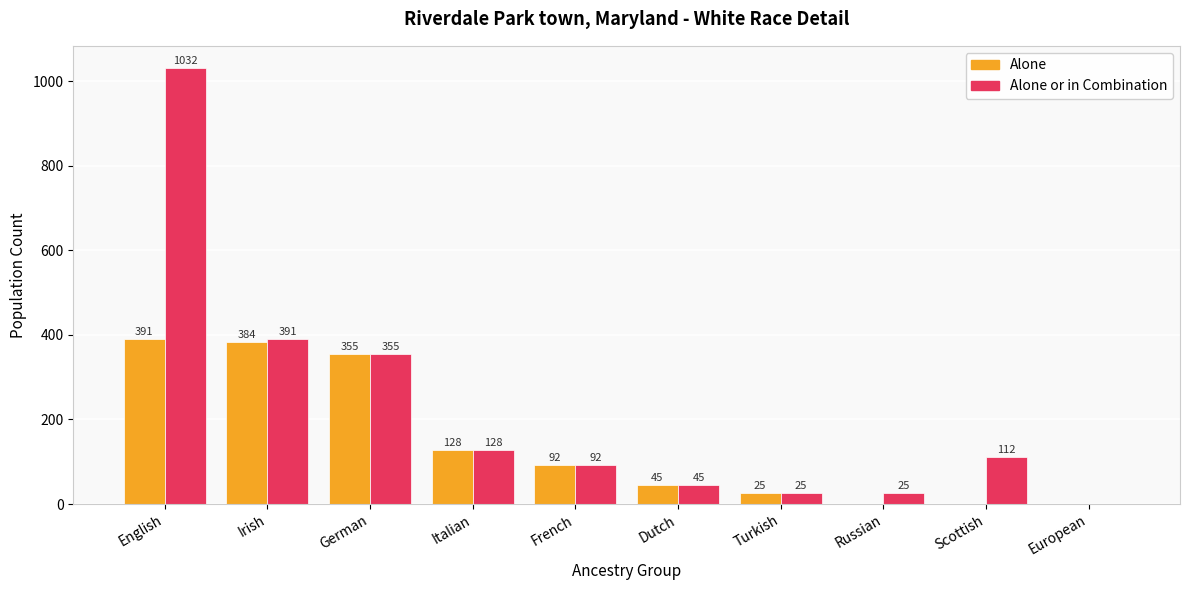

Which category has the highest value across all series?

English